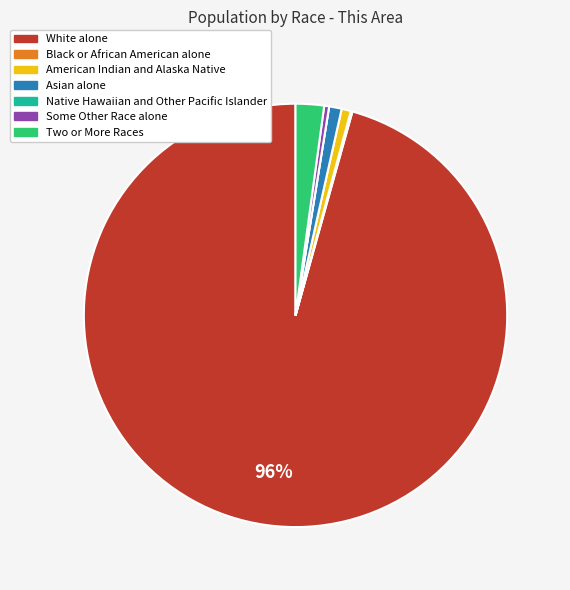

Which has a higher value, Some Other Race alone or White alone?

White alone